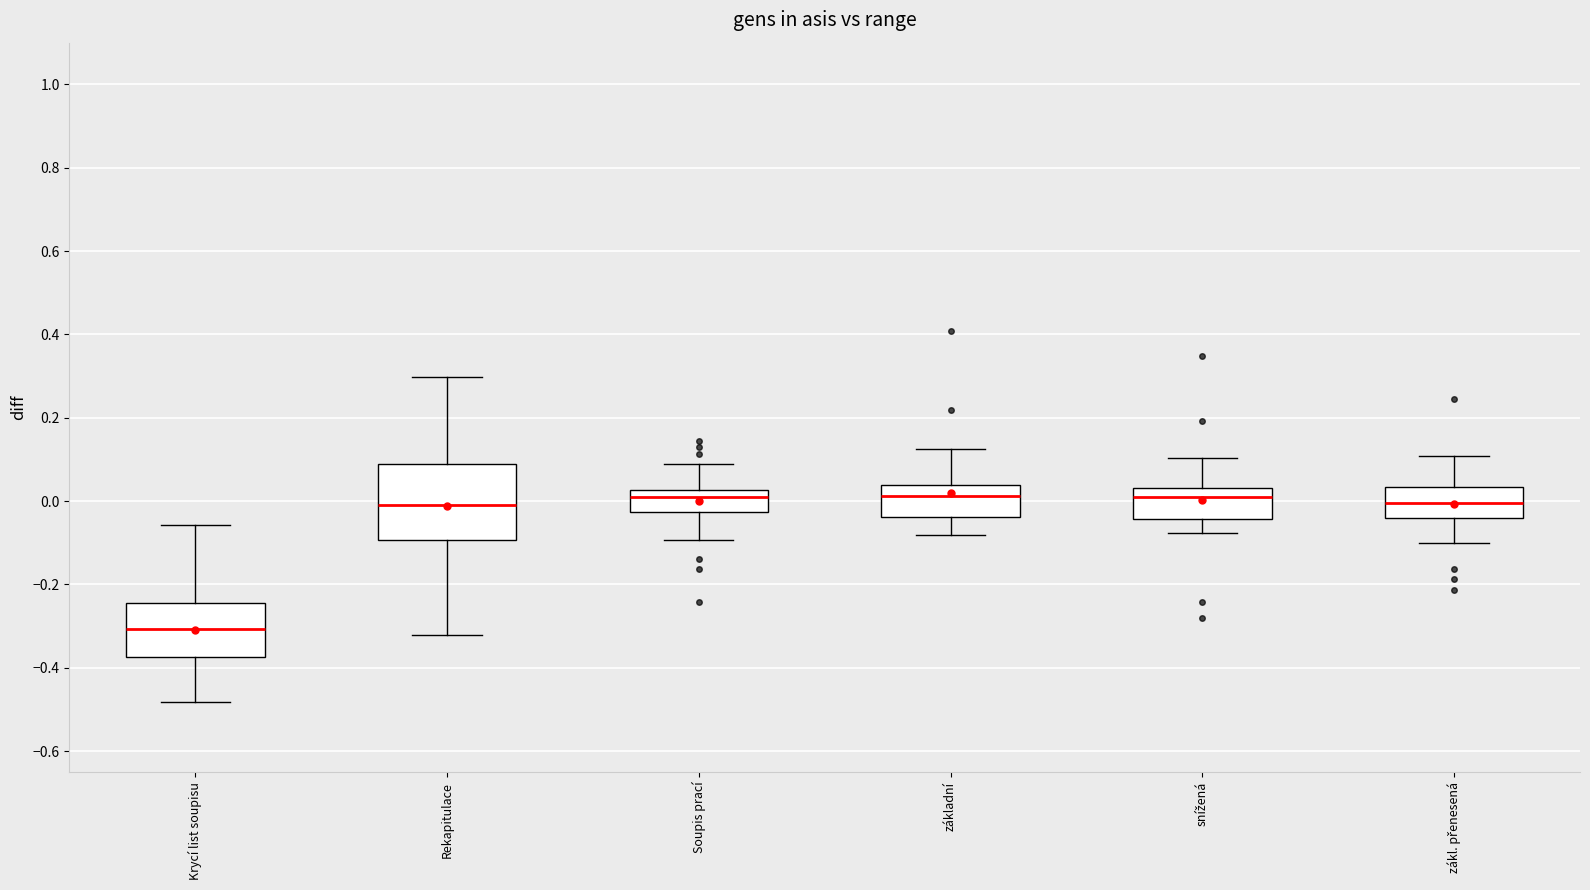

Reading left to right, read every box against the y-axis: the position of its median line, the range the box covers, and the ends of its whiskers. The values are not printed on the chart, so give them approximately, as read against the axis.

Krycí list soupisu: median -0.30, box -0.38 to -0.24, whiskers -0.48 to -0.06
Rekapitulace: median 0.00, box -0.10 to 0.08, whiskers -0.32 to 0.30
Soupis prací: median 0.00, box -0.02 to 0.02, whiskers -0.10 to 0.08
základní: median 0.02, box -0.04 to 0.04, whiskers -0.08 to 0.12
snížená: median 0.00, box -0.04 to 0.04, whiskers -0.08 to 0.10
zákl. přenesená: median 0.00, box -0.04 to 0.04, whiskers -0.10 to 0.10